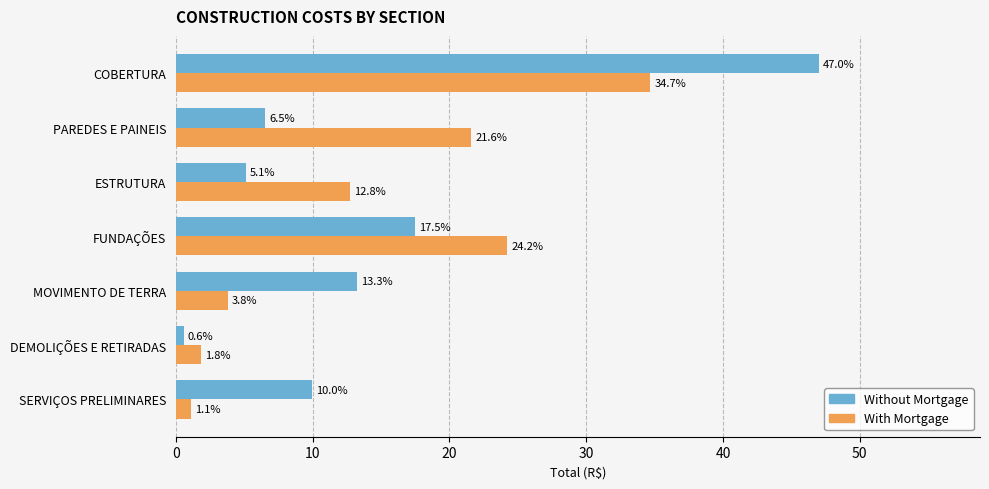

What is the average value of the With Mortgage series?

14.3